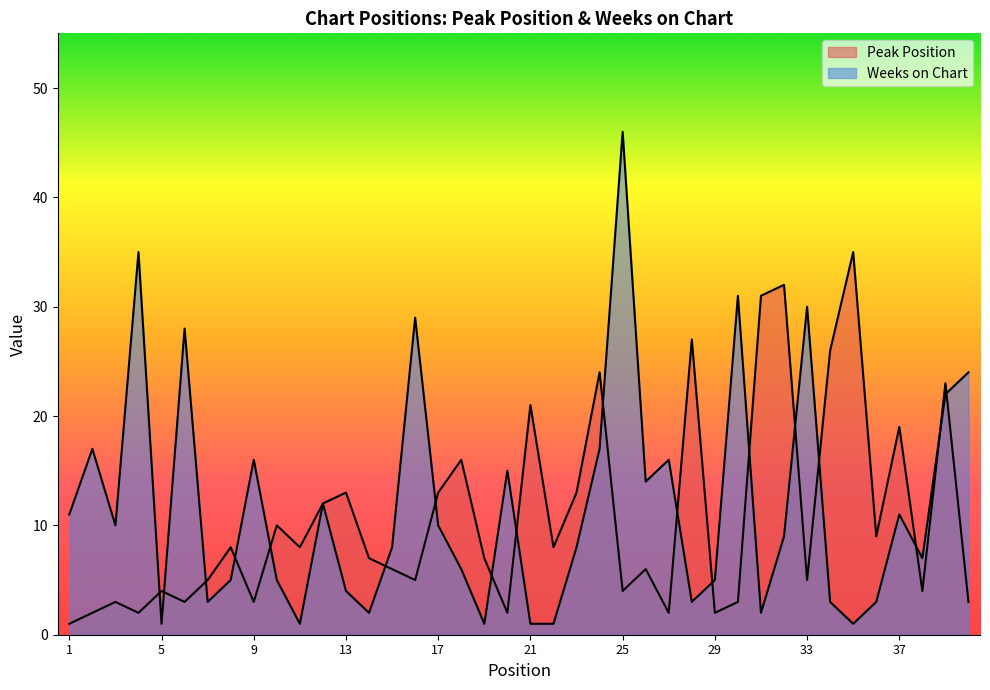

What is the average value of the Peak Position series?

11